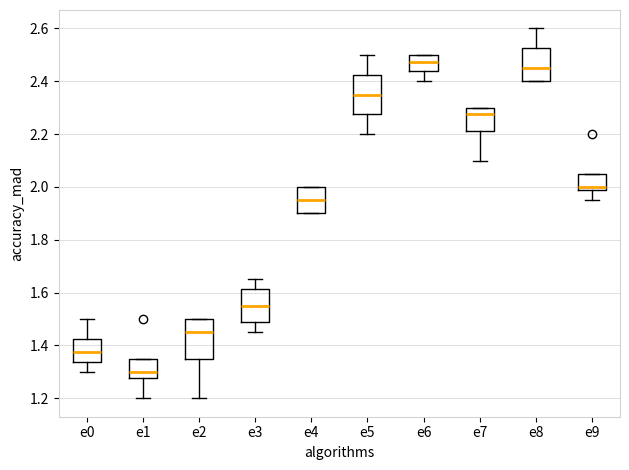

Where is the lower edge of the box for e3 on the y-axis? The values are not printed on the chart, so give them approximately, as read against the axis.

1.48